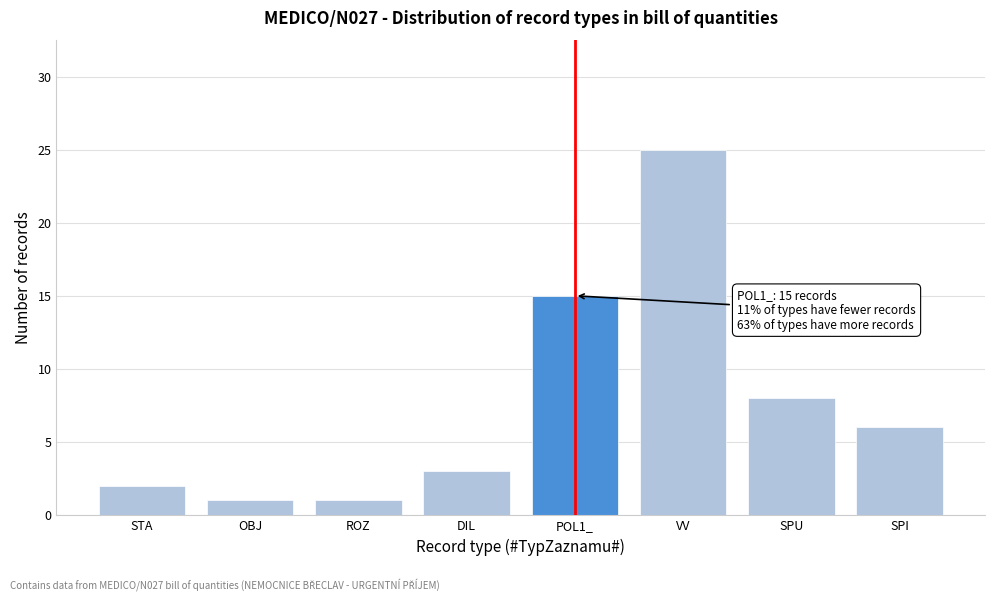

Reading right to left, transcribe all the data shown in this chart.

SPI=6	SPU=8	VV=25	POL1_=15	DIL=3	ROZ=1	OBJ=1	STA=2